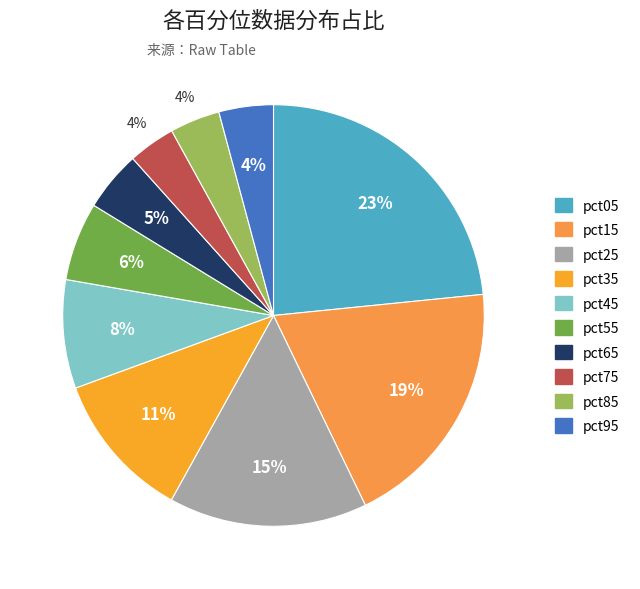

To the nearest percent, what portion does pct45 represent?

8%